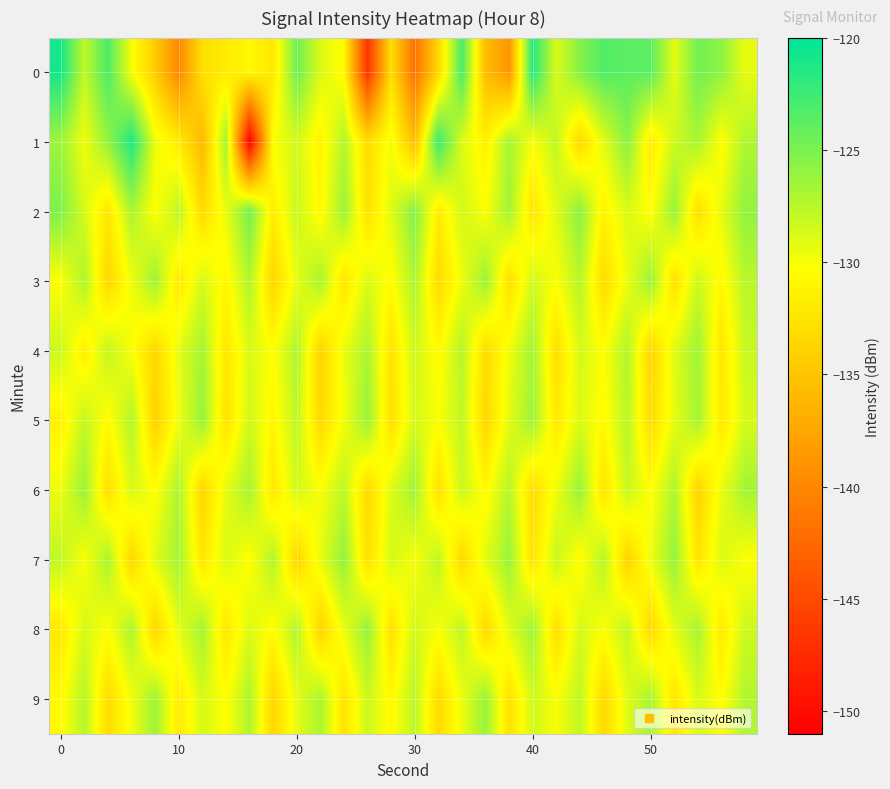

Which series has the widest spread of values?

1